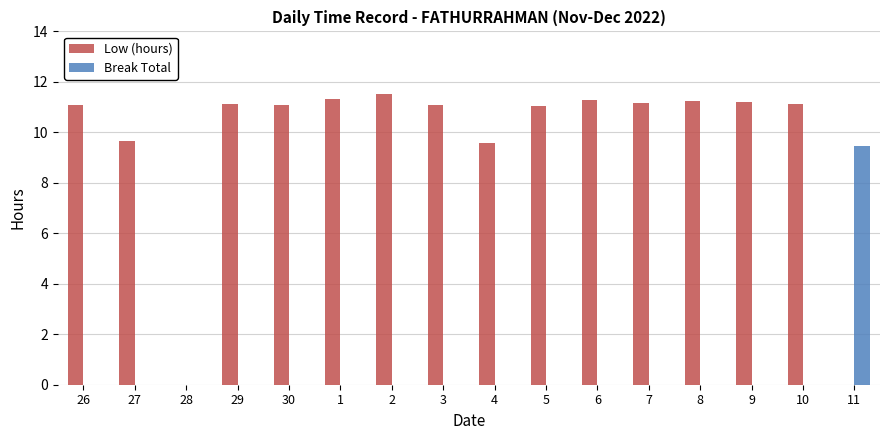

Are the bars grouped side by side (vs. stacked)?

Yes